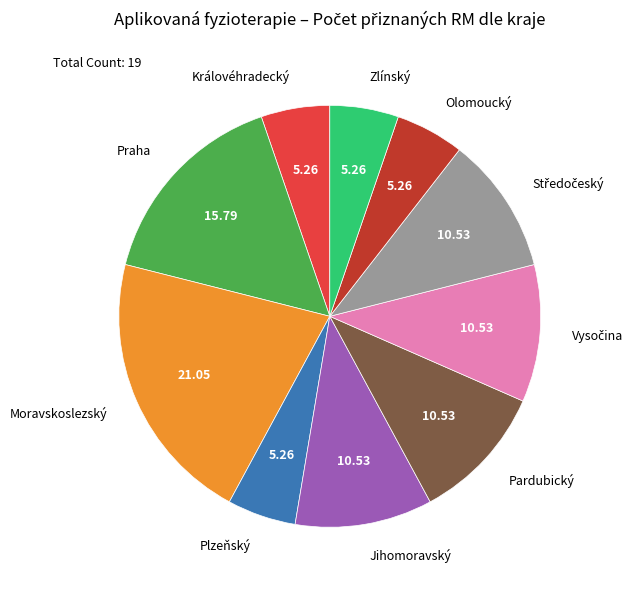

Is there a majority slice in this chart?

No